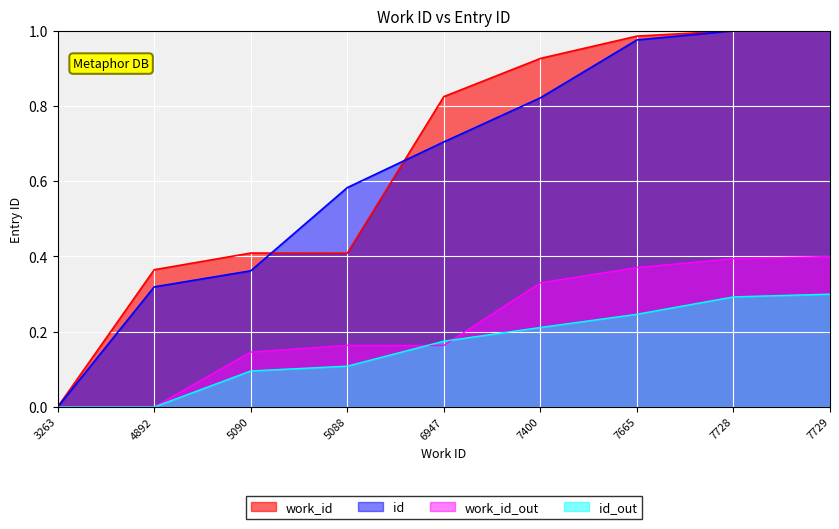

True or false: id has more than 0 interior local peaks.

False